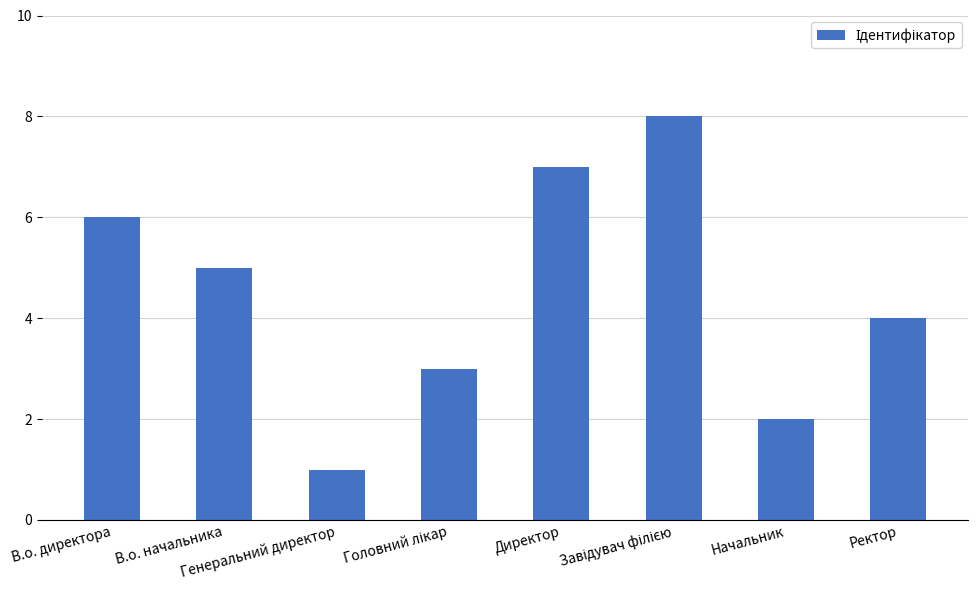

What is the value of the 2nd bar from the left?

5